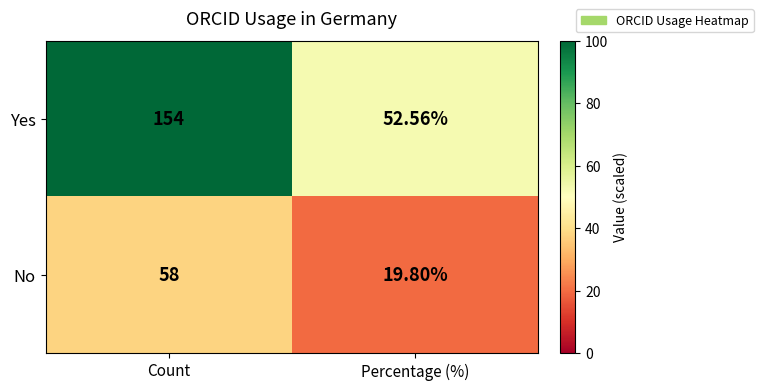

At which label is Yes closest to 103?

Percentage (%)